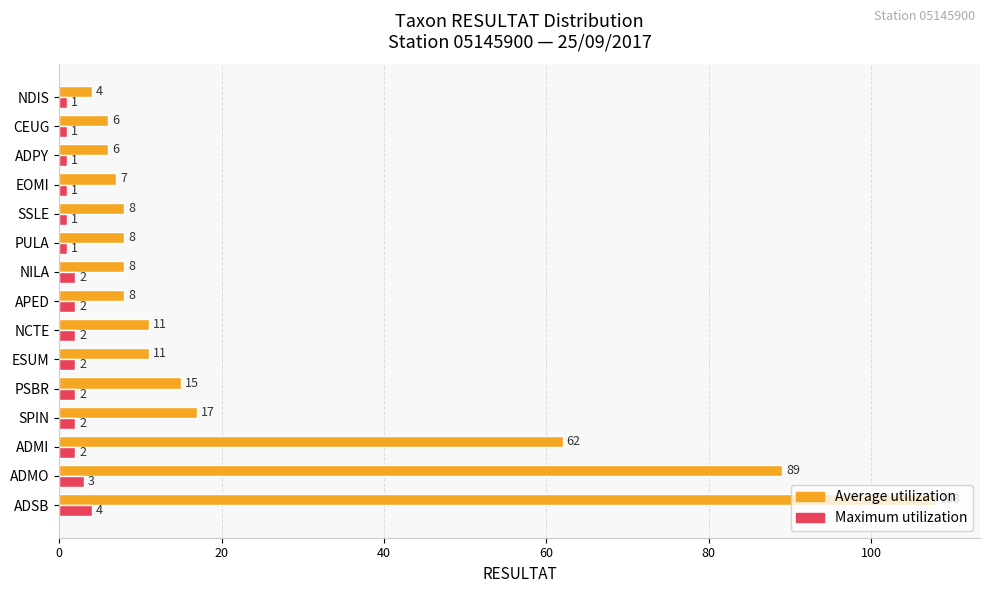

At how many categories does at least one series exceed 64?

2